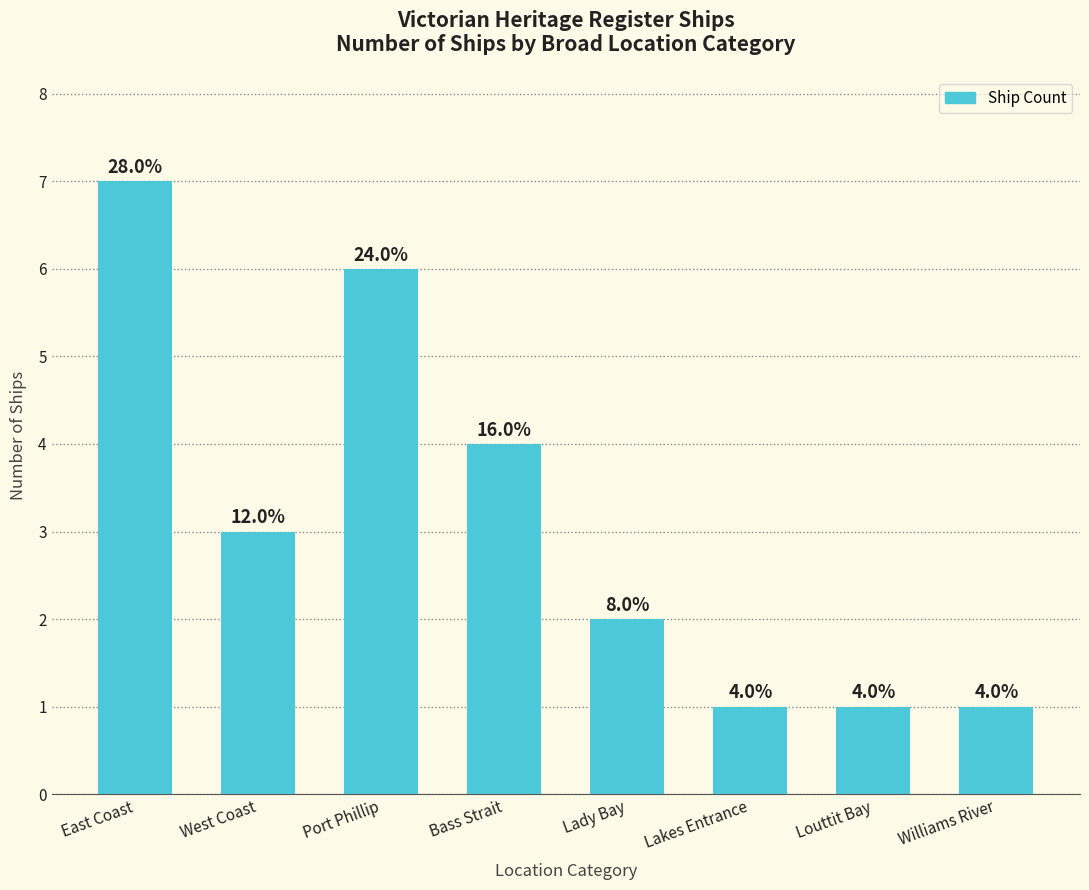

List the labels in order of value, largest first.

East Coast, Port Phillip, Bass Strait, West Coast, Lady Bay, Lakes Entrance, Louttit Bay, Williams River